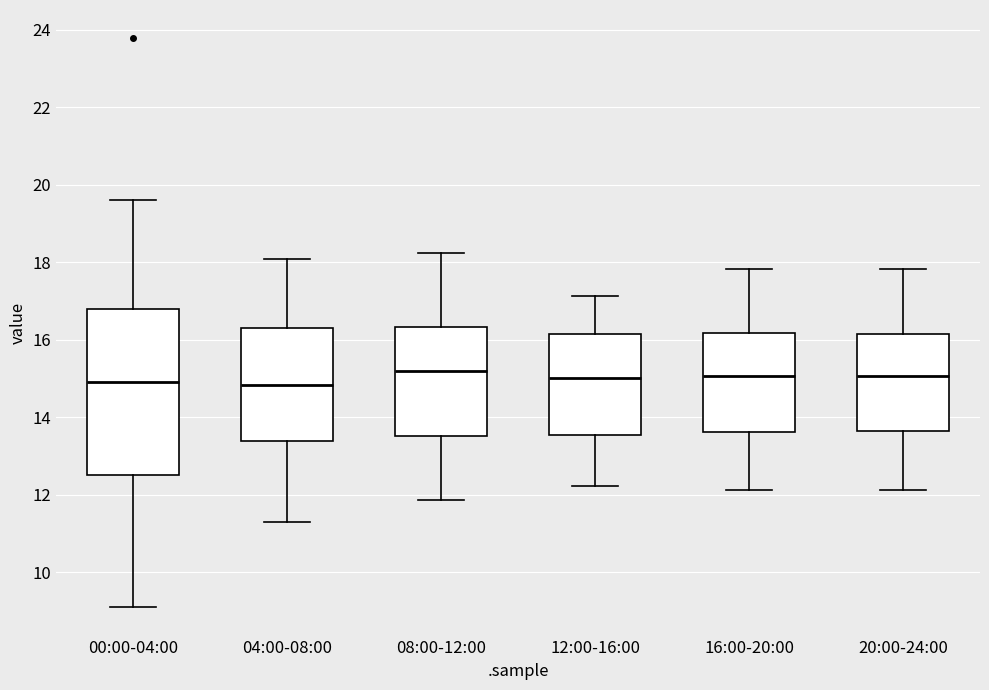

Reading left to right, transcribe this box plot: for each box, give where its median line is, the range the box spans, and where its two whiskers end, as read against the y-axis. The values are not printed on the chart, so give them approximately, as read against the axis.

00:00-04:00: median 15.0, box 12.6 to 16.8, whiskers 9.2 to 19.6
04:00-08:00: median 14.8, box 13.4 to 16.4, whiskers 11.4 to 18.0
08:00-12:00: median 15.2, box 13.6 to 16.4, whiskers 11.8 to 18.2
12:00-16:00: median 15.0, box 13.6 to 16.2, whiskers 12.2 to 17.2
16:00-20:00: median 15.0, box 13.6 to 16.2, whiskers 12.2 to 17.8
20:00-24:00: median 15.0, box 13.6 to 16.2, whiskers 12.2 to 17.8